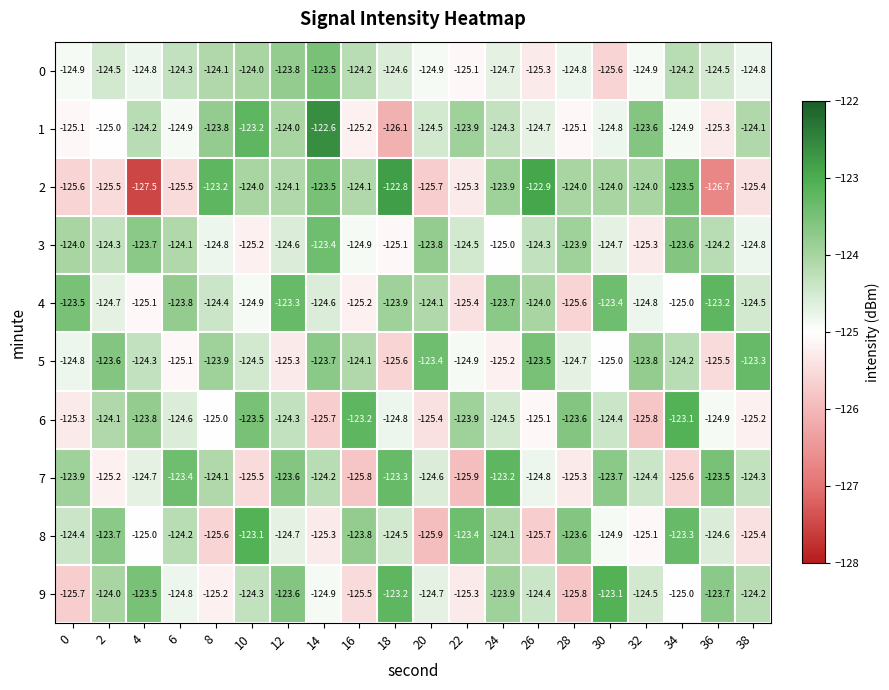

The 3 series shows -69.9 at 10. True or false?

False